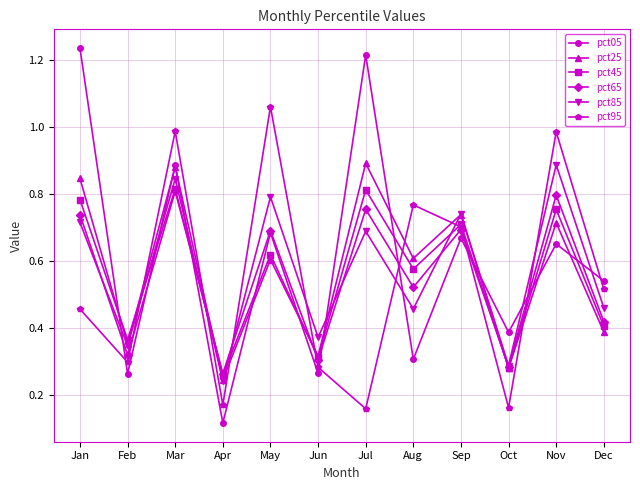

Which series changed the most between Mar and Nov?

pct05